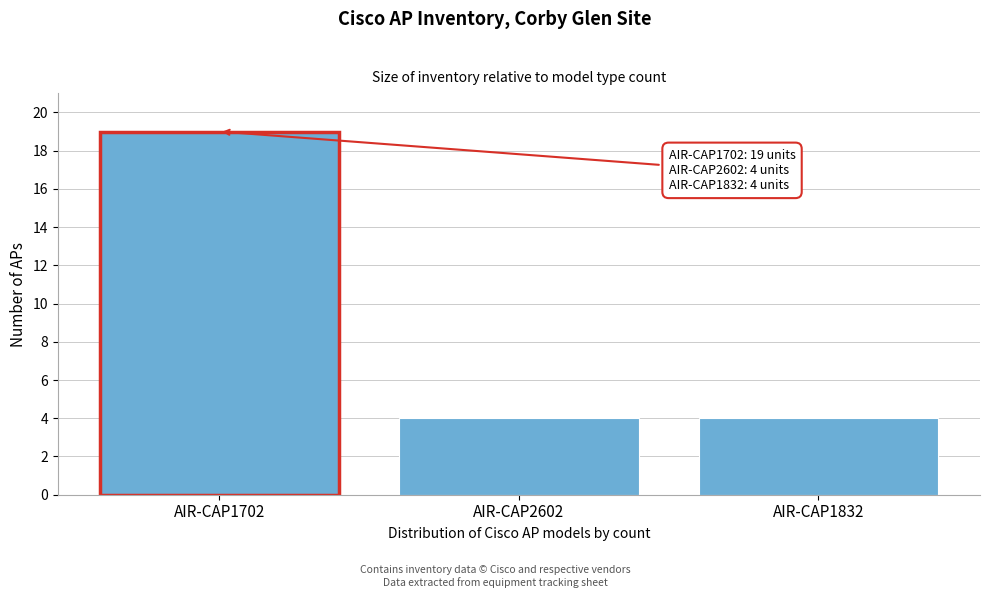

Reading left to right, list all the values displayed in this chart.

19	4	4